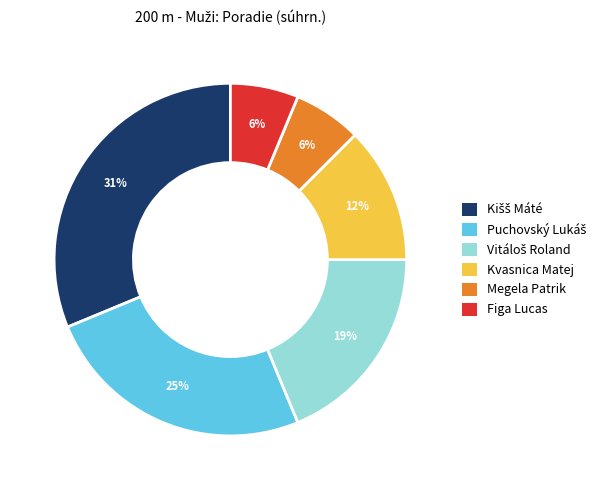

Is there a majority slice in this chart?

No